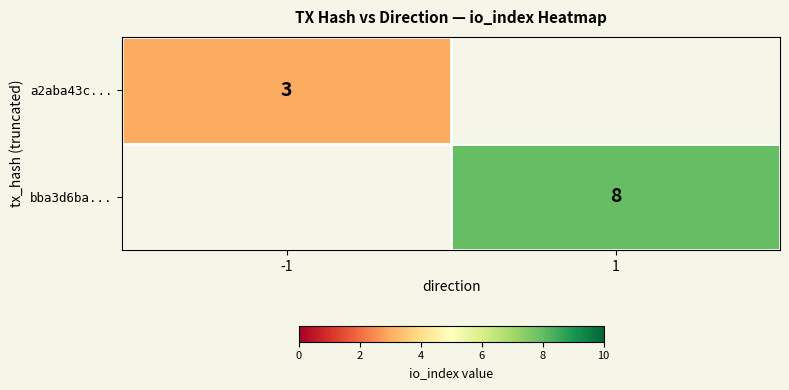

Is it true that bba3d6ba... equals 5 at 1?

False